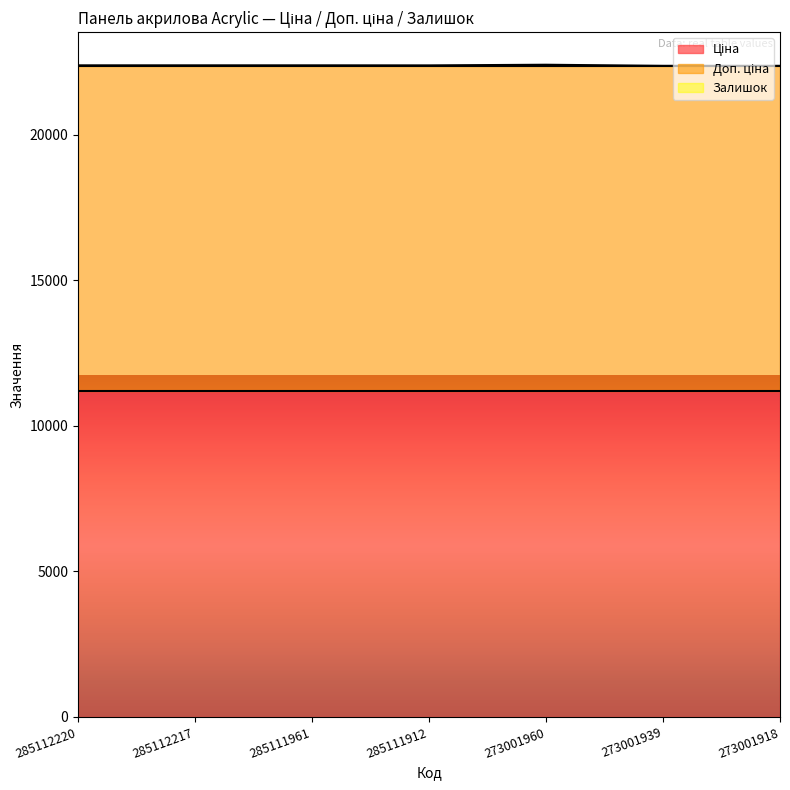

What is the average value of the Ціна series?

11188.2